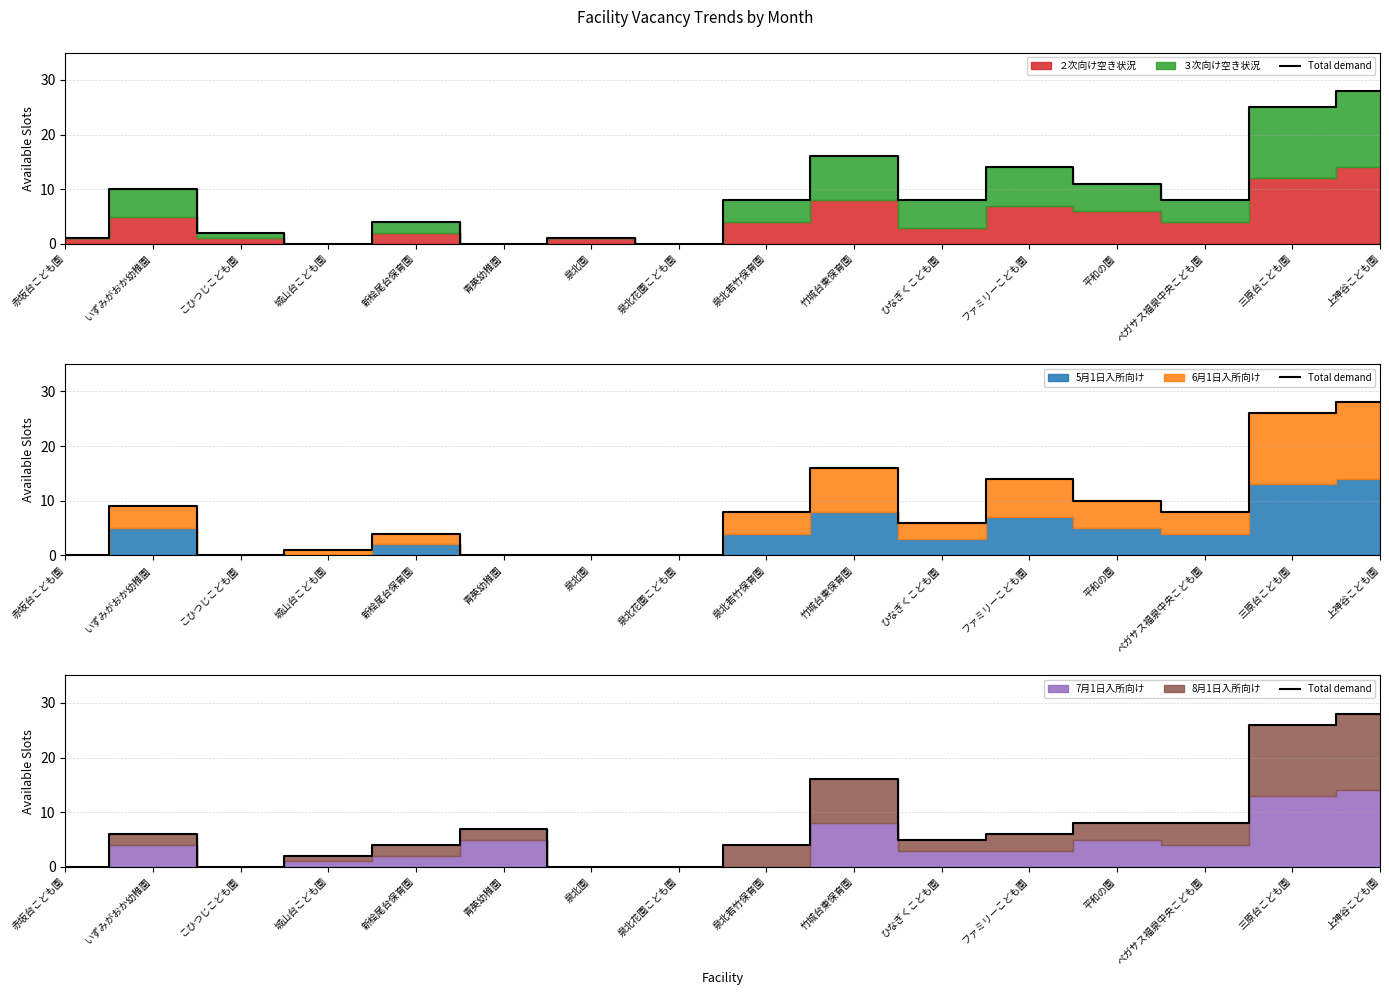

How many lines are shown in the chart?

1